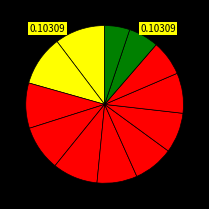

Count the number of slices in the pie.

12